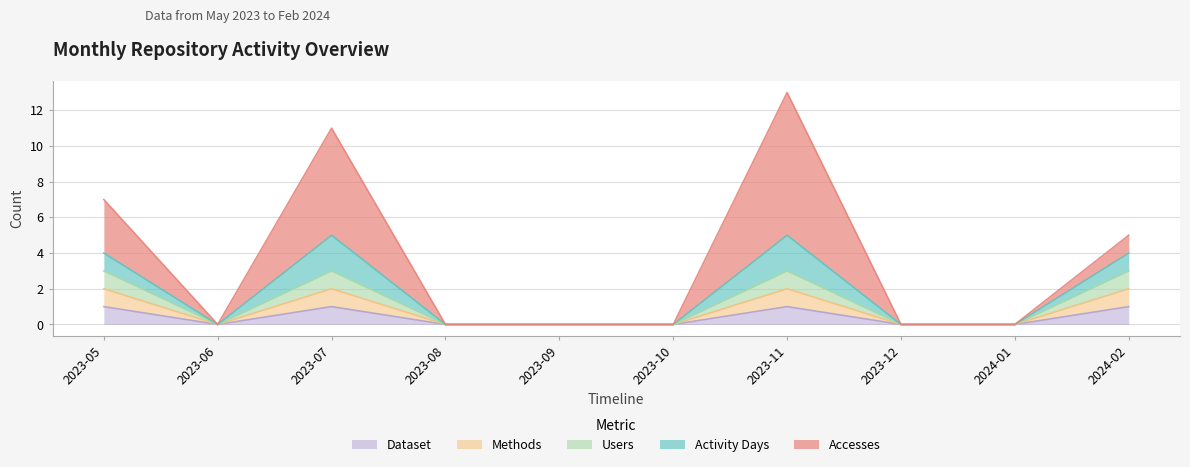

Does the chart display data point markers on the line(s)?

No